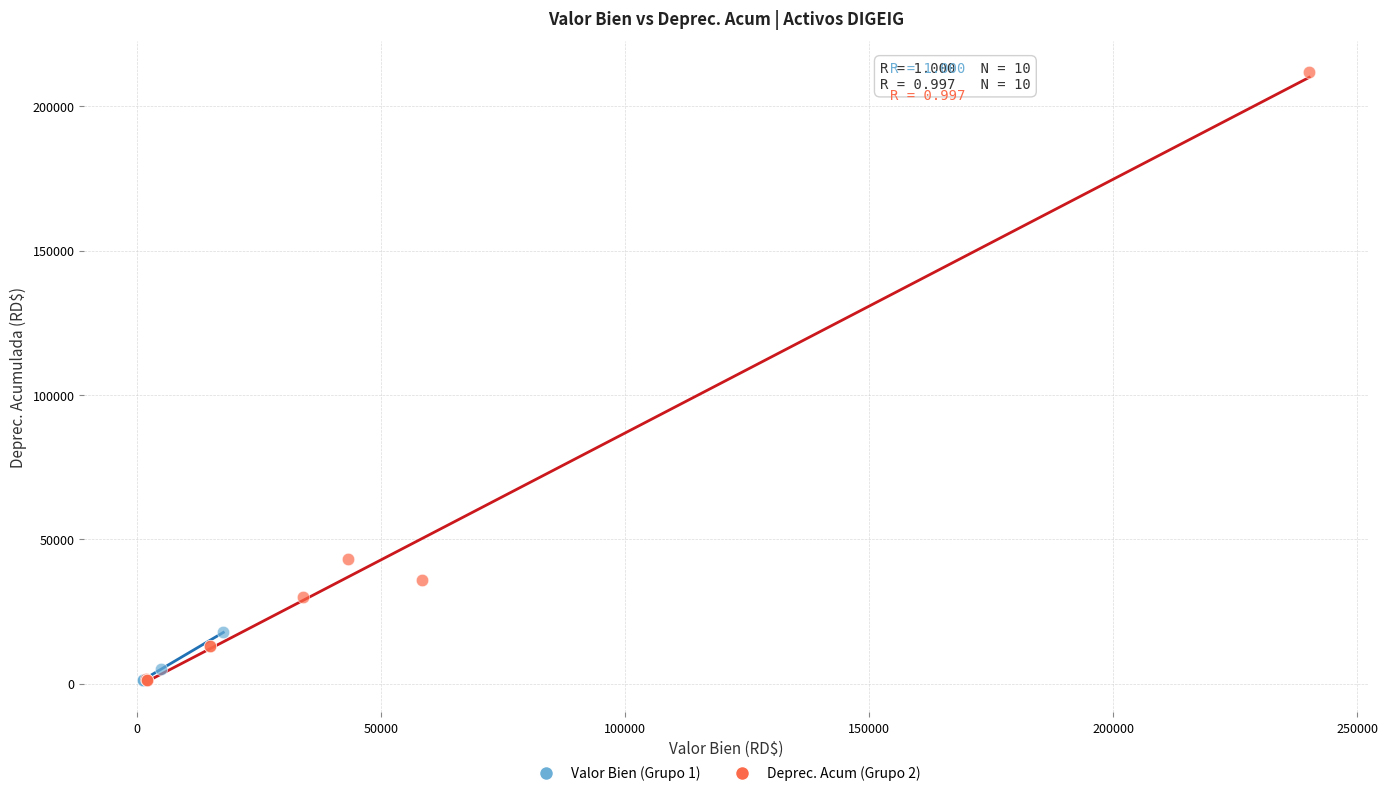

Which series reaches the maximum Y coordinate?

Deprec. Acum (Grupo 2)